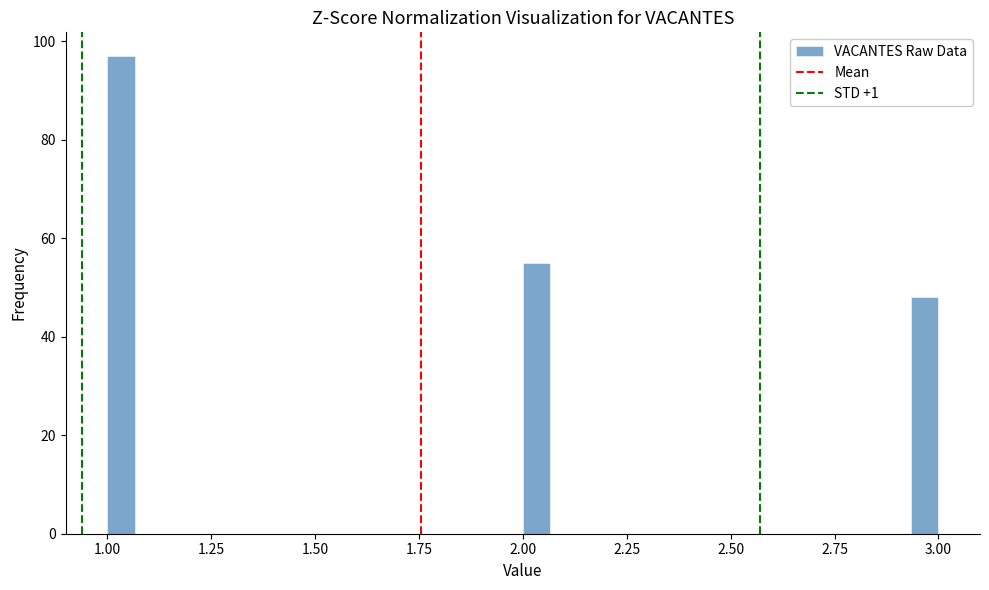

Around what value on the x-axis is the tallest bar? Give the approximate position of its centre, as read against the axis.

1.05